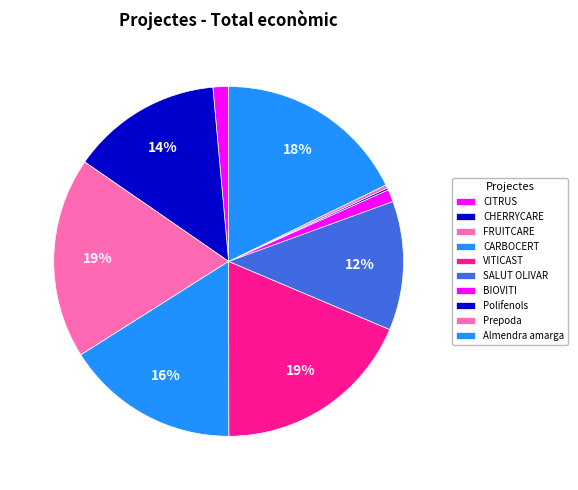

Is the sum of SALUT OLIVAR and CITRUS greater than half?

No